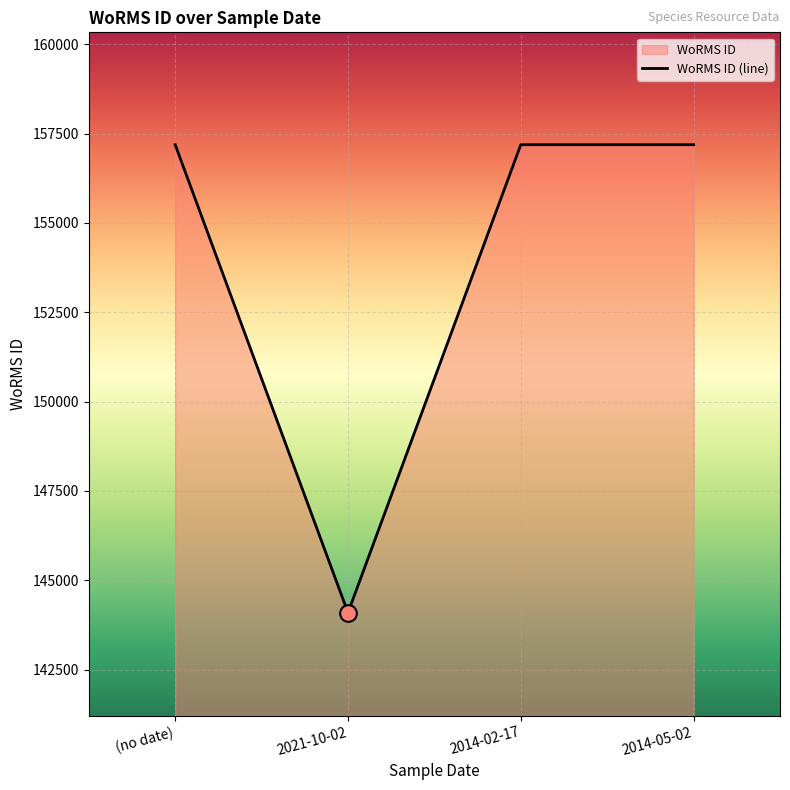

Approximately how many times larger is the value at (no date) compared to 2021-10-02?

1.1